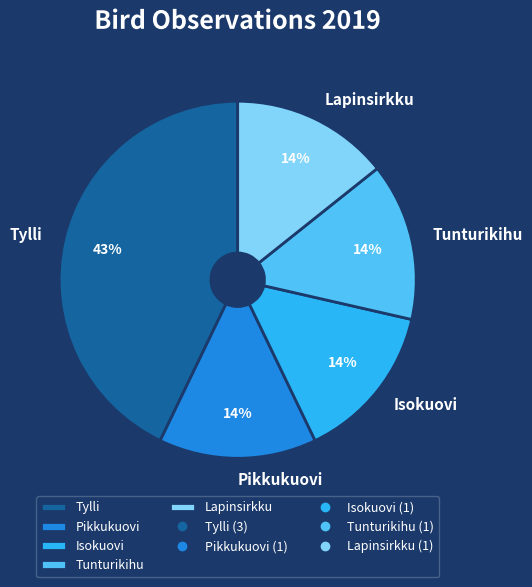

Is there any slice that represents more than half of the pie?

No